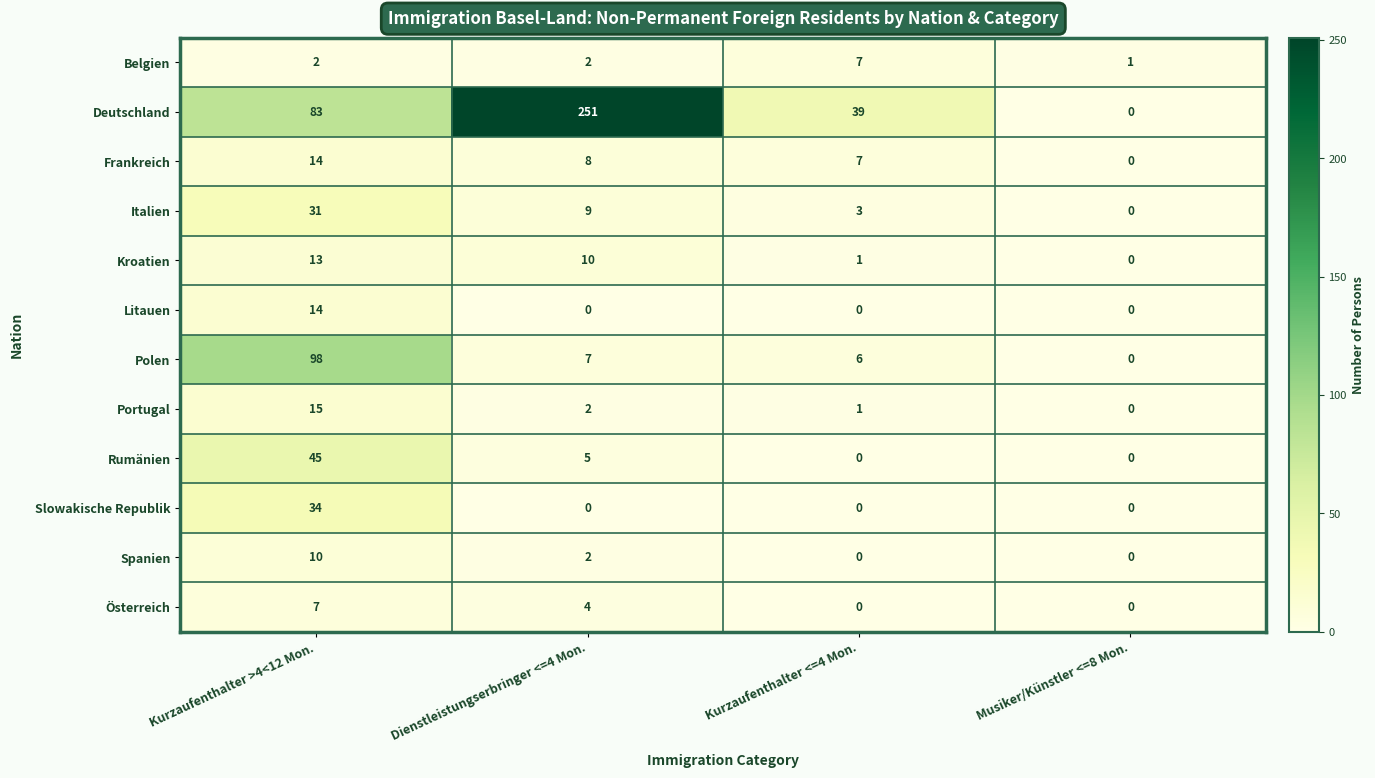

Read the Belgien value at Kurzaufenthalter <=4 Mon..

7